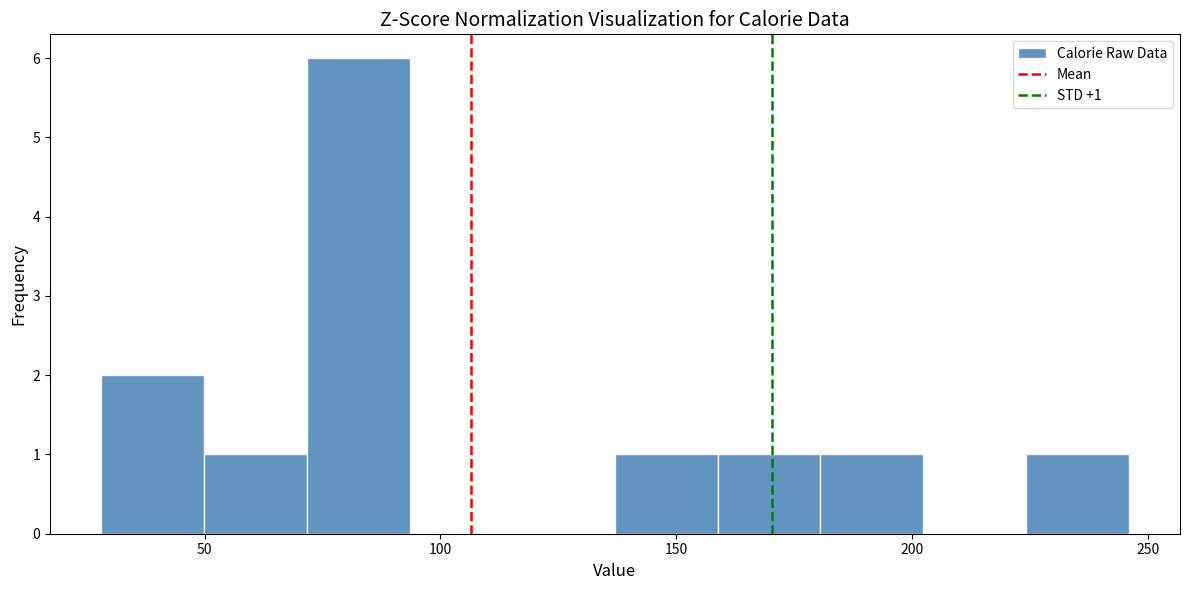

Over which range of the x-axis is the bar tallest?

70 to 95